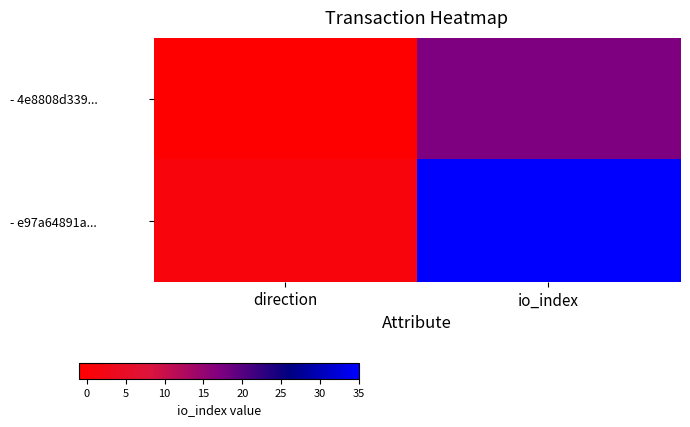

Reading left to right, what are all the values shown in this chart?

- 4e8808d339...: direction=-1	io_index=17
- e97a64891a...: direction=1	io_index=35